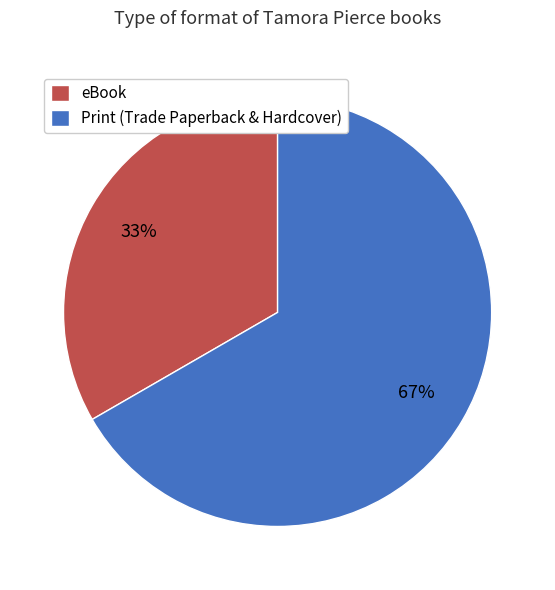

Is eBook the majority of the pie?

No